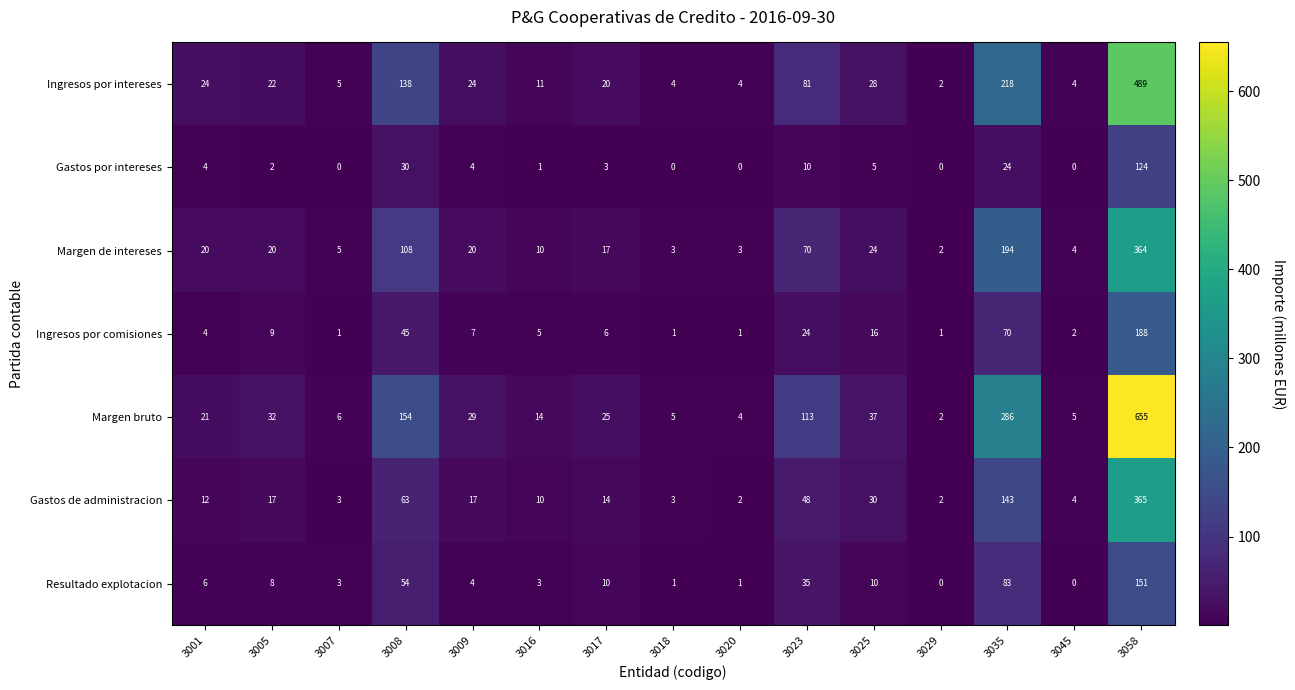

How many data points does each series have?

15